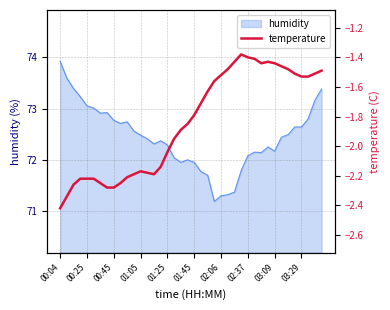

Which category has the highest value in the humidity series?

00:04